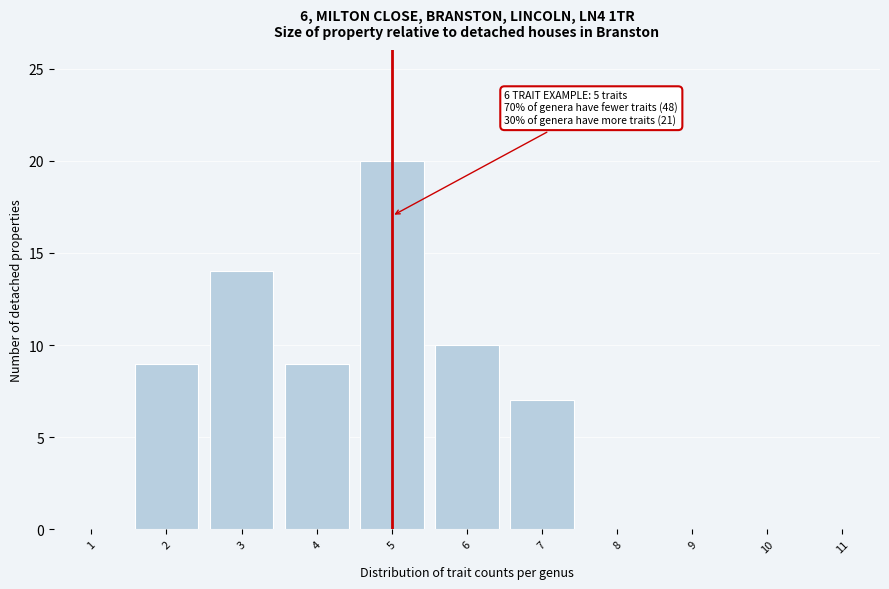

Over which range of the x-axis is the bar tallest?

4.5 to 5.5